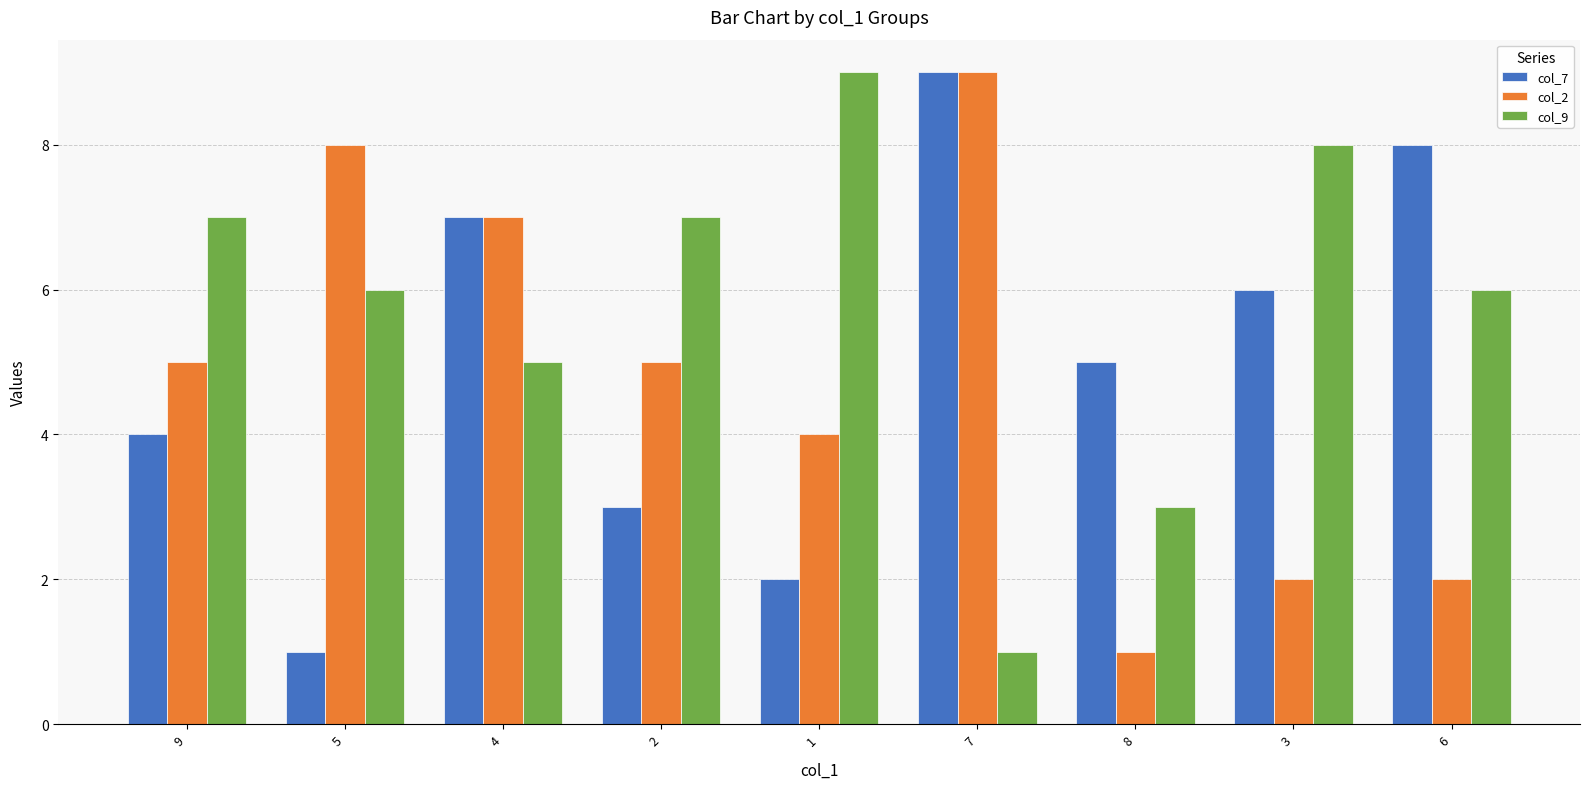

Is it true that col_2 equals 10 at 4?

False